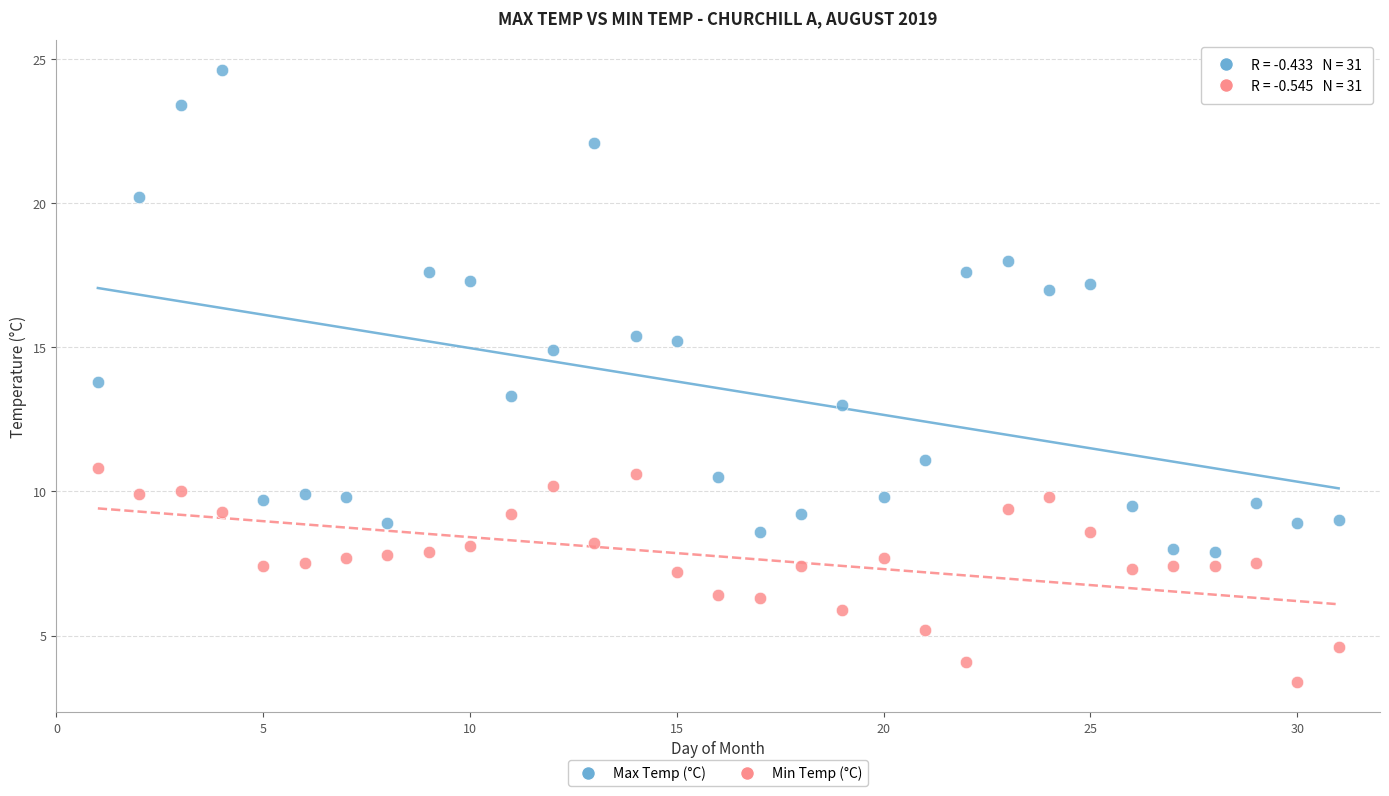

Which series reaches the maximum Y coordinate?

Max Temp (°C)